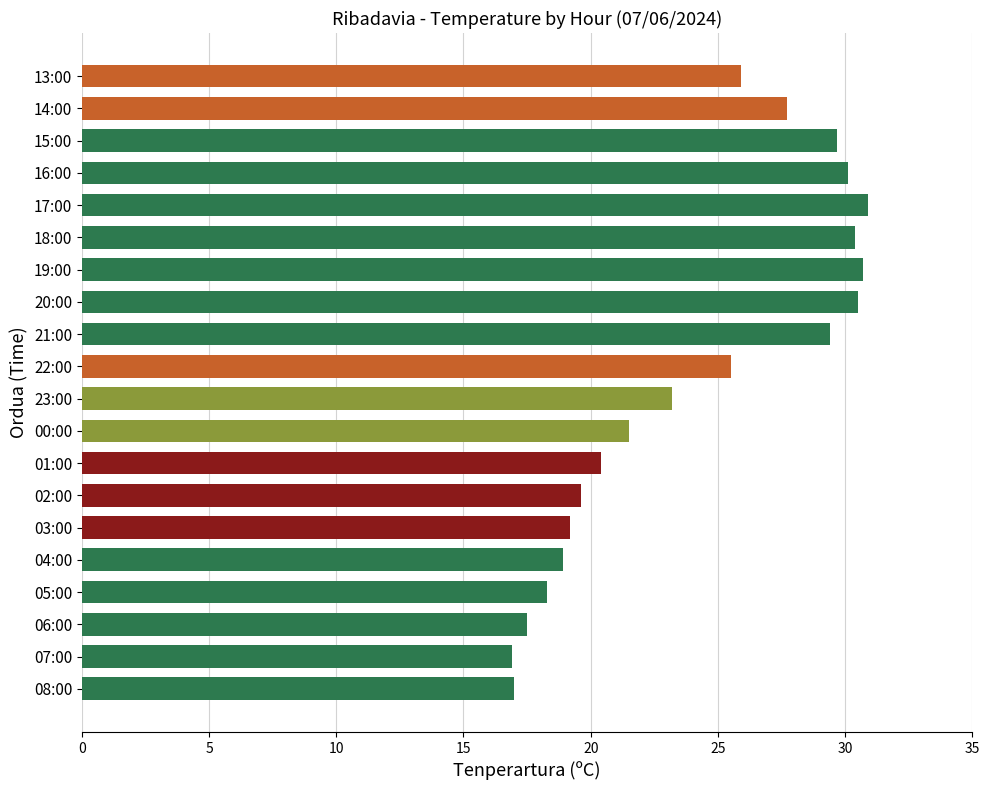

Approximately how many times larger is the value at 13:00 compared to 08:00?

1.5